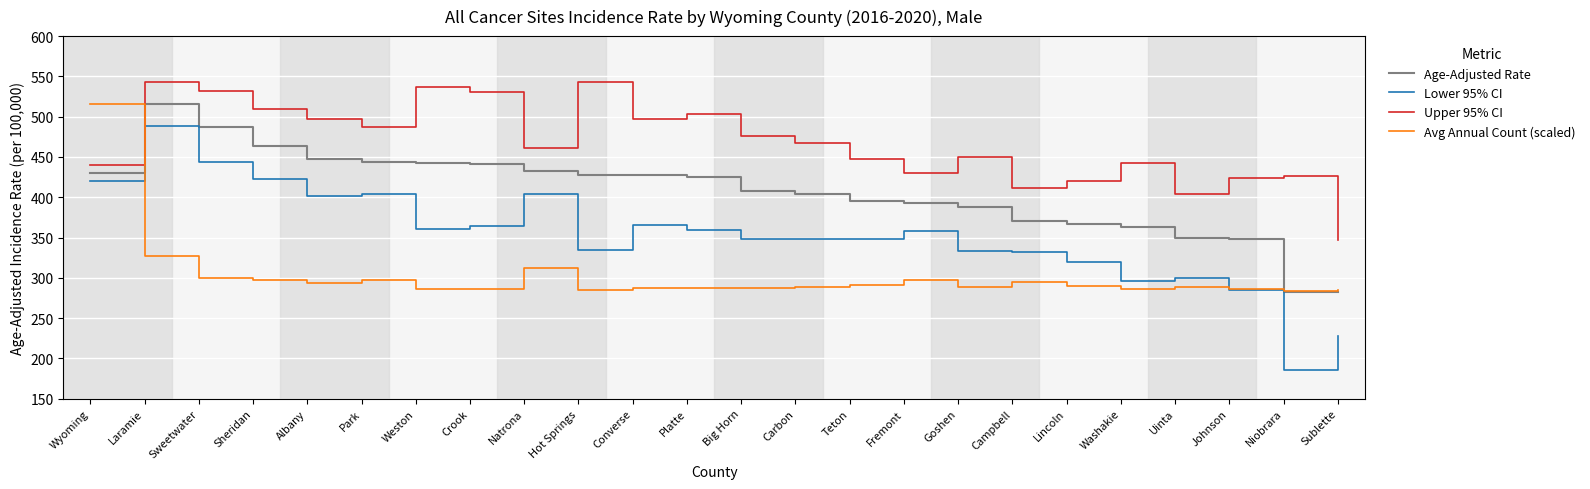

Is it true that Age-Adjusted Rate equals 486.6 at Sweetwater?

True